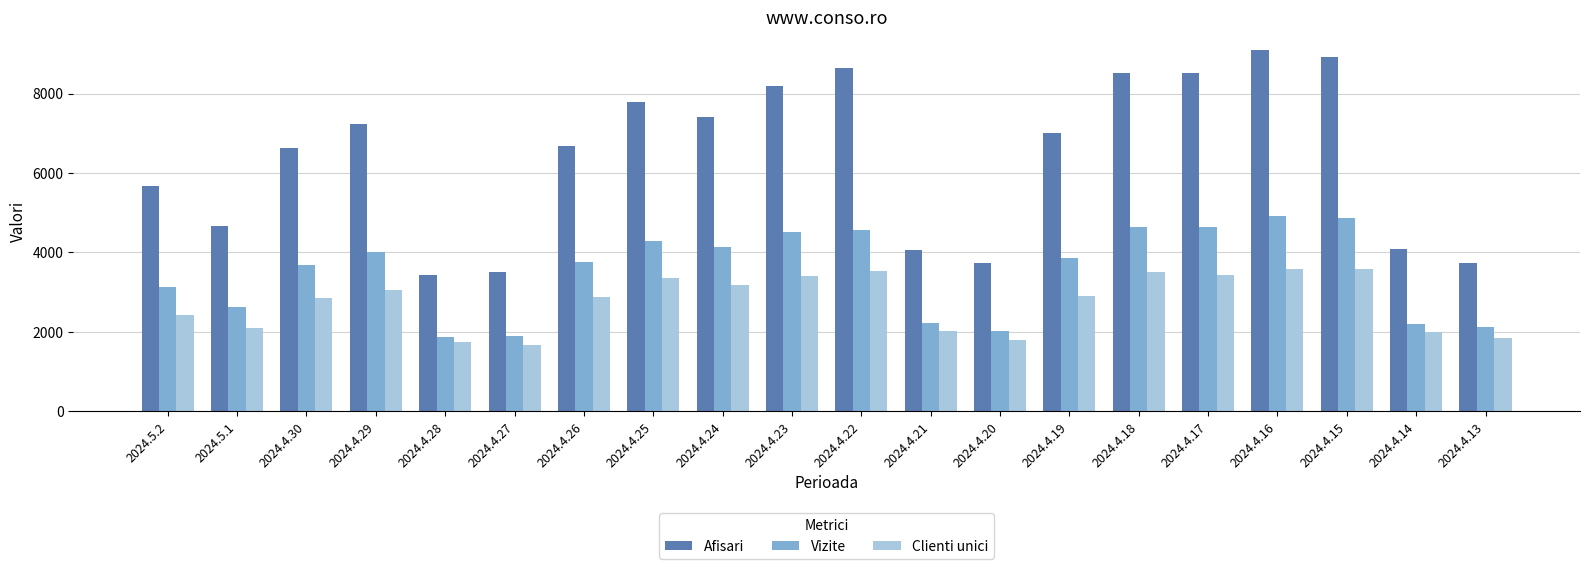

What is the difference between the Vizite values at 2024.4.28 and 2024.4.16?

3038